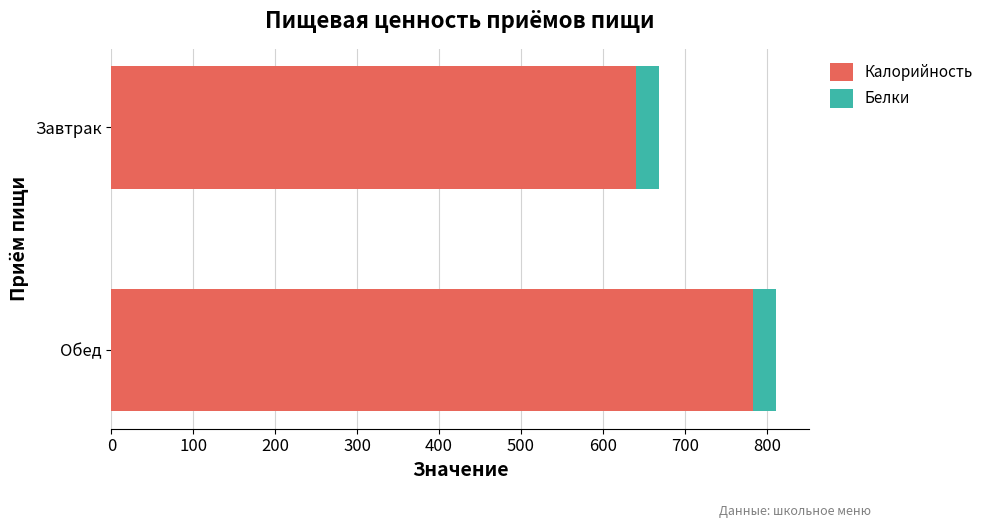

At which category is the sum across all series the highest?

Обед